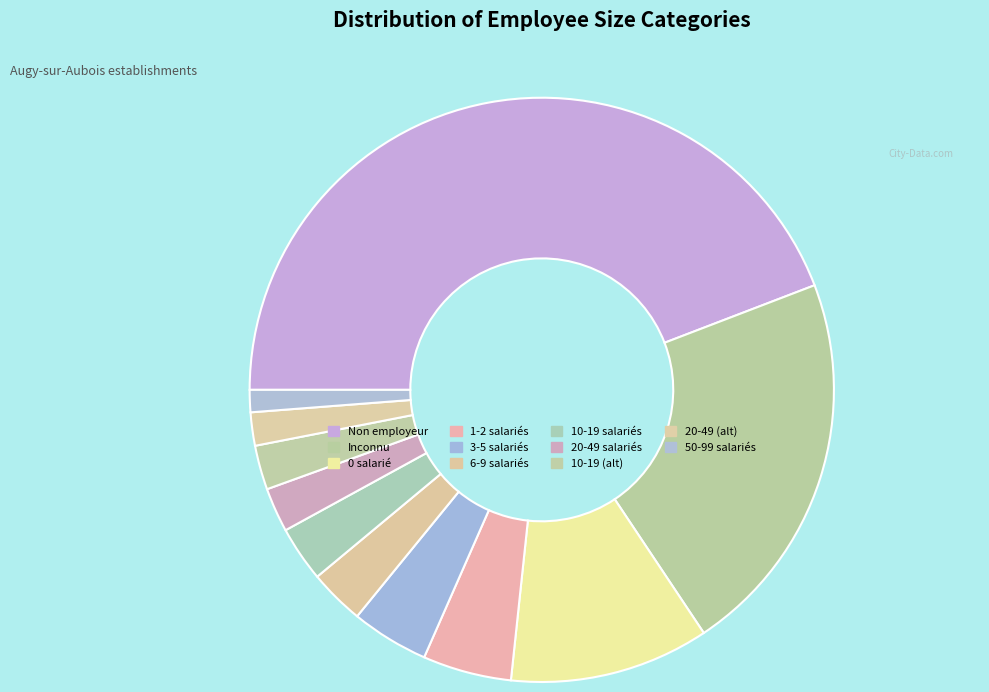

How many slices are in this pie chart?

11